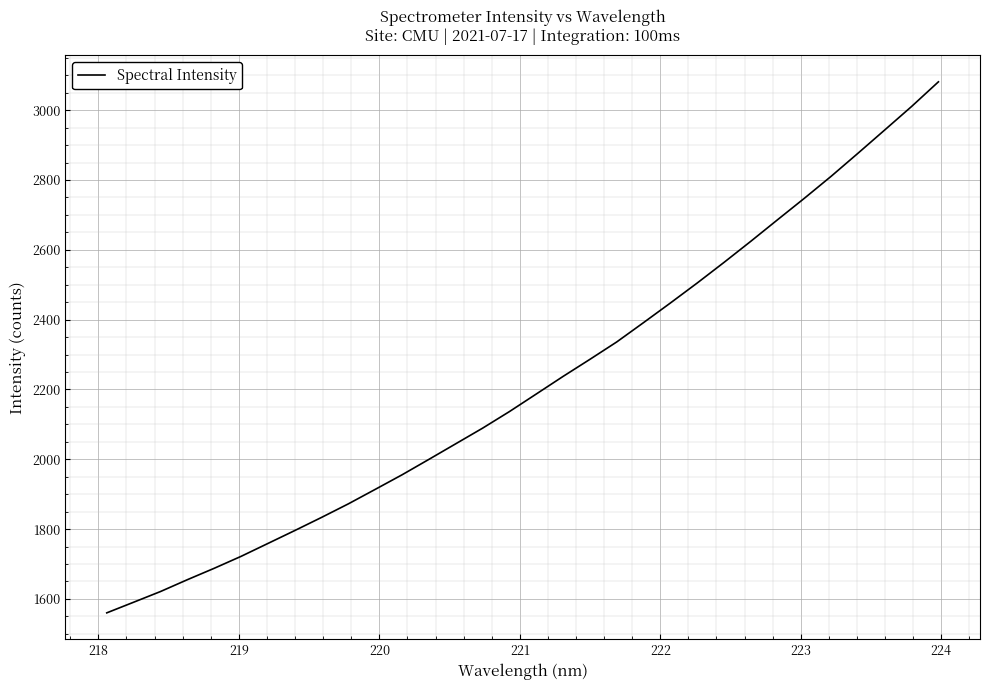

How many lines are shown in the chart?

1